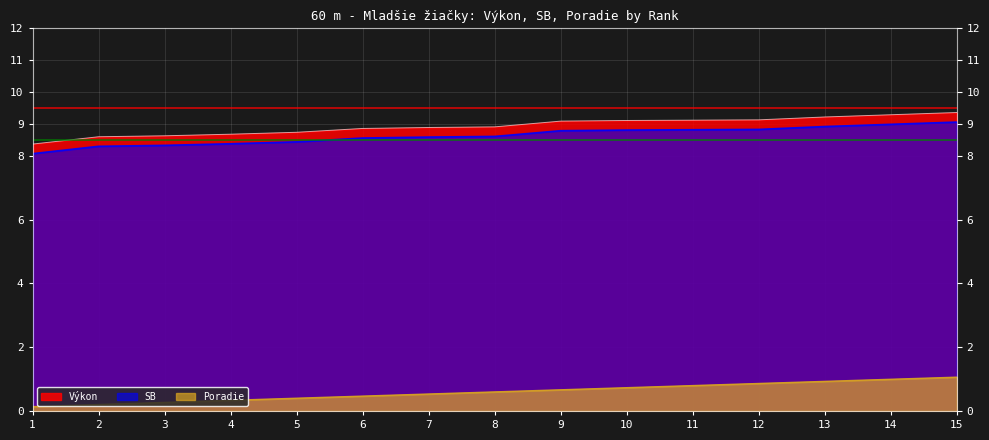

How many lines are shown in the chart?

3